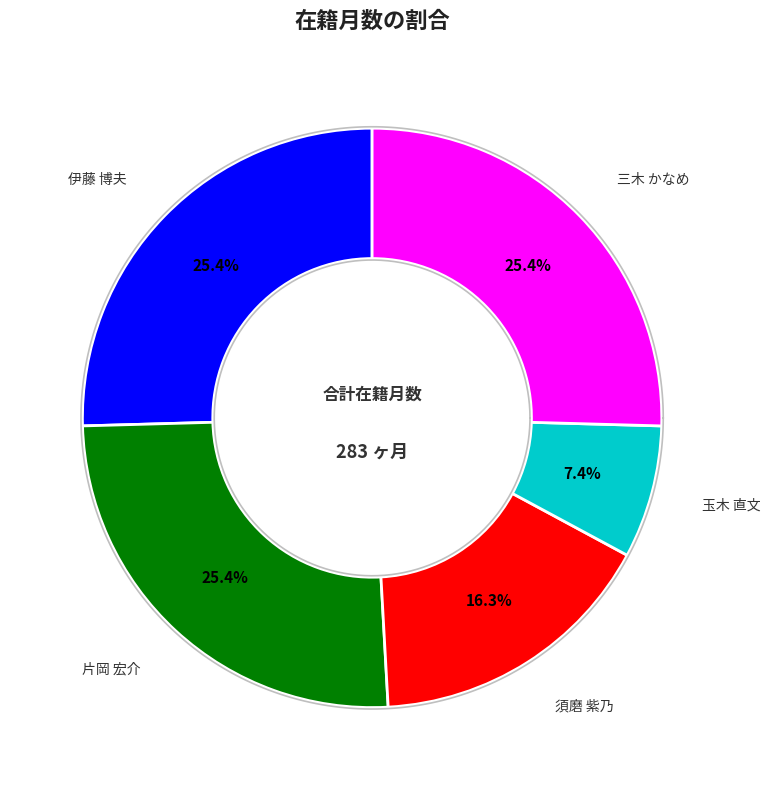

To the nearest percent, what percentage of the pie is 408855
須磨 紫乃
准教授?

16%